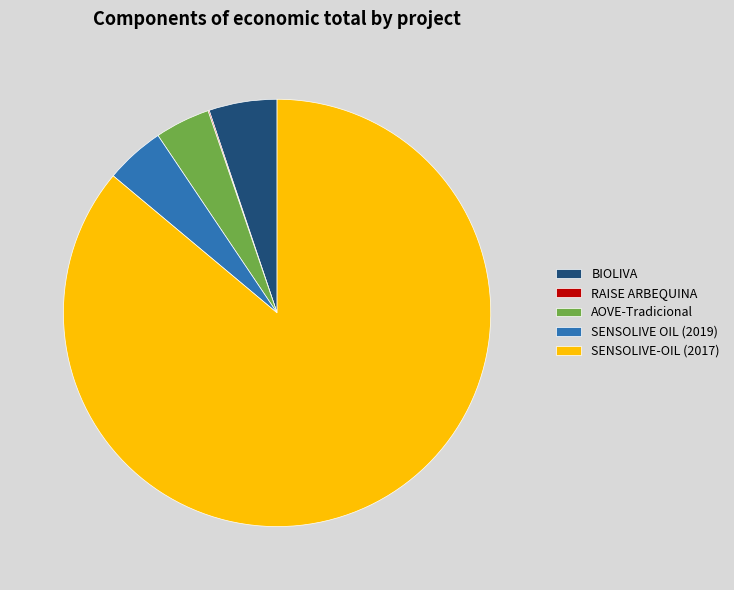

Is the sum of AOVE-Tradicional and SENSOLIVE OIL (2019) greater than half?

No